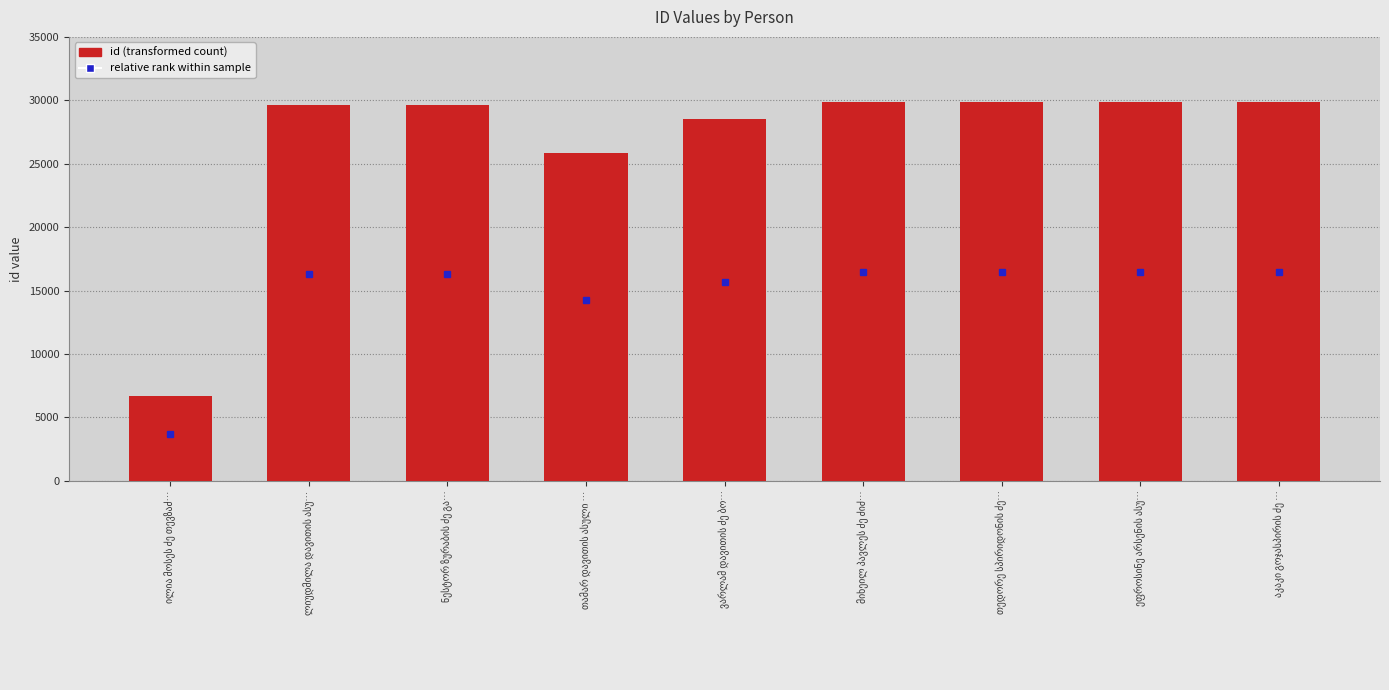

What is the value of the 1st bar from the left?

6655